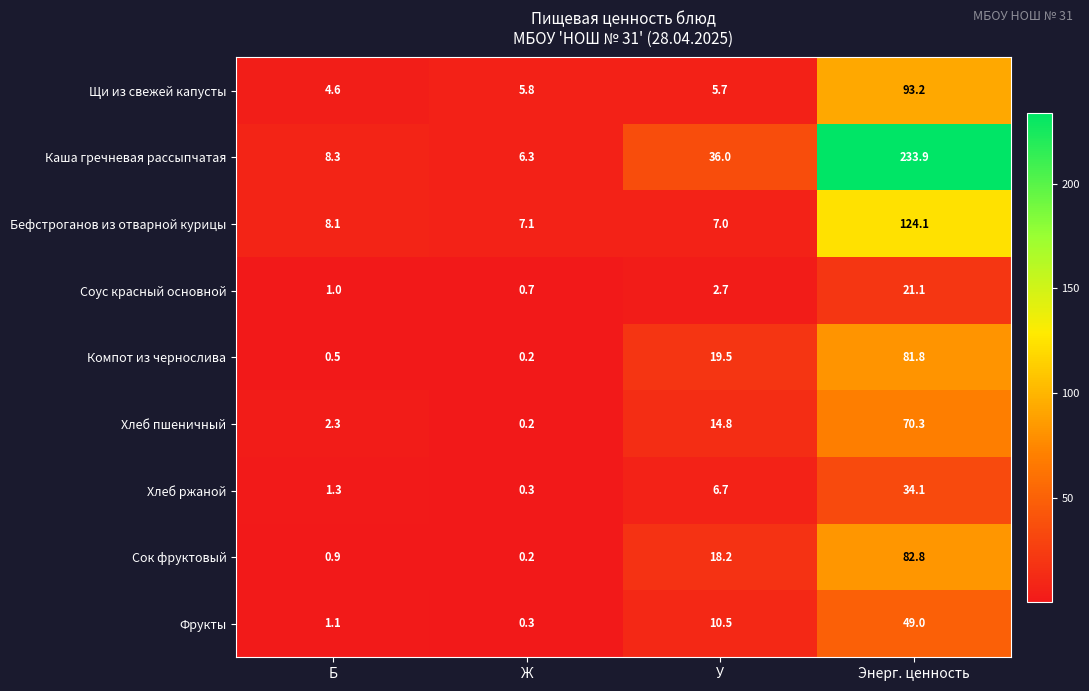

Which category has the highest value across all series?

Энерг. ценность